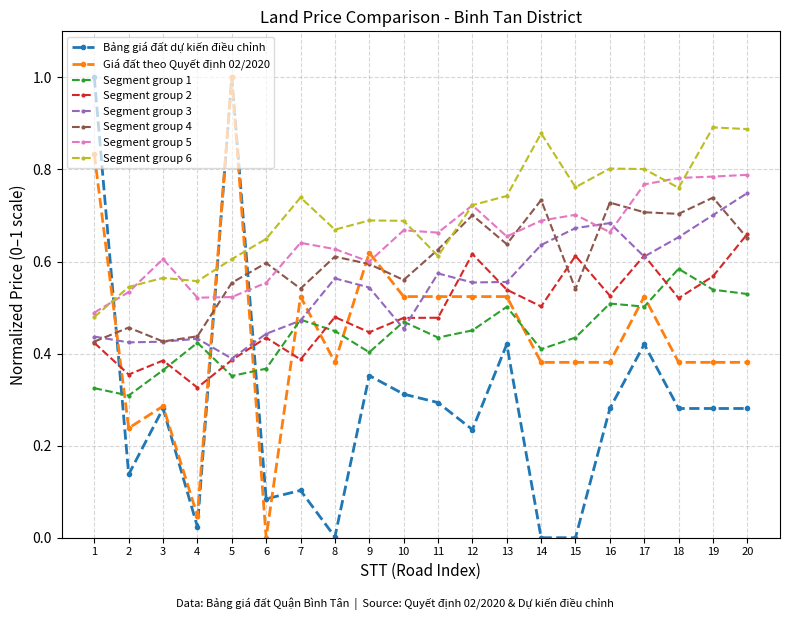

Which series changed the most between 8 and 9?

Bảng giá đất dự kiến điều chỉnh